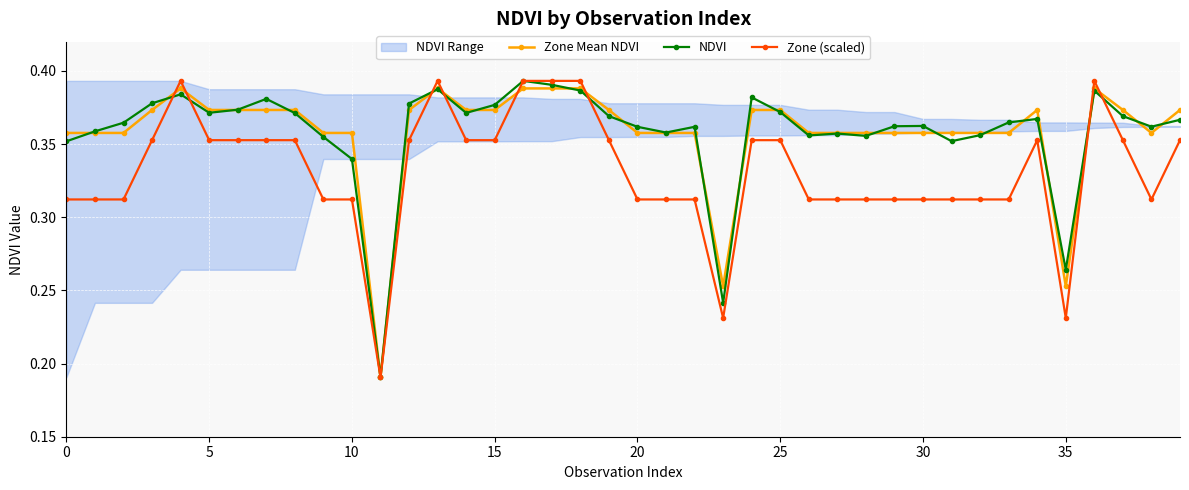

How many interior local valleys does the NDVI series have?

10